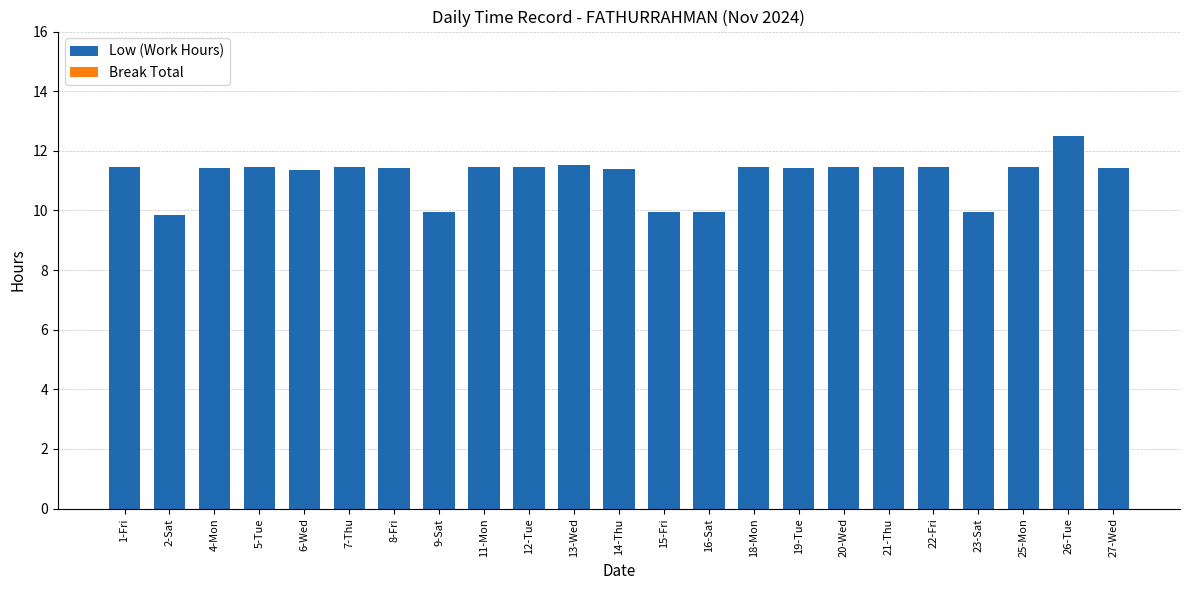

Count the values in the range 11 to 12.

17